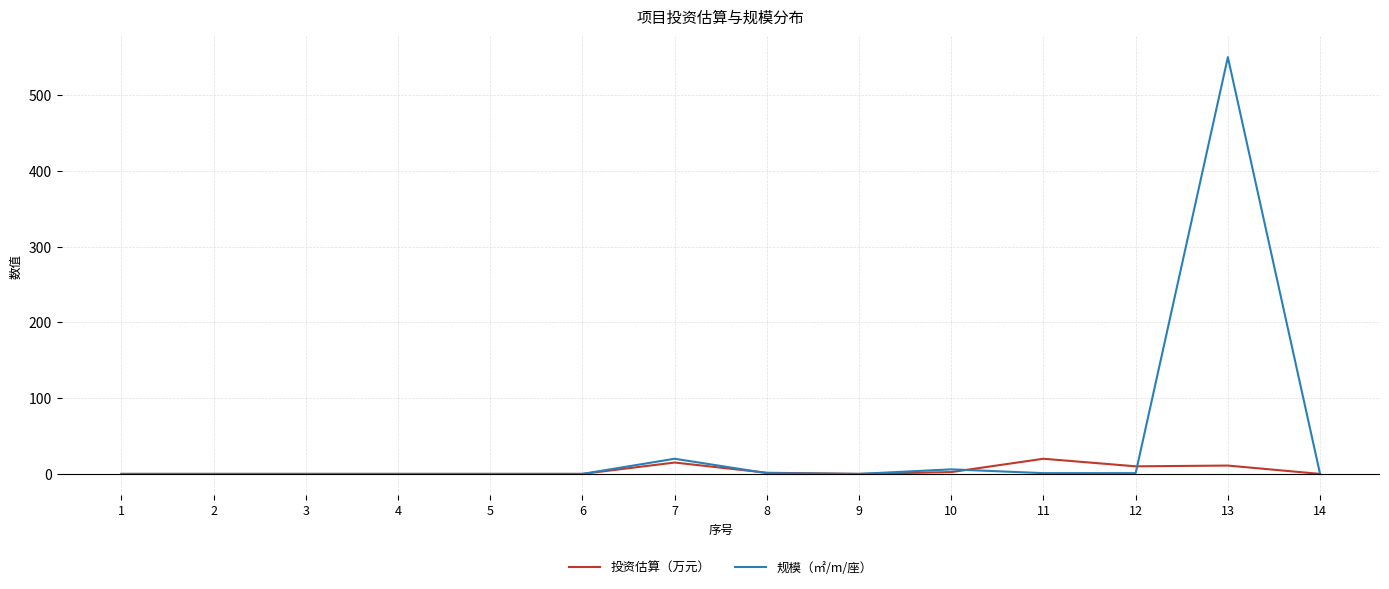

Rank the series by their maximum value, from lowest to highest.

投资估算（万元）, 规模（㎡/m/座）